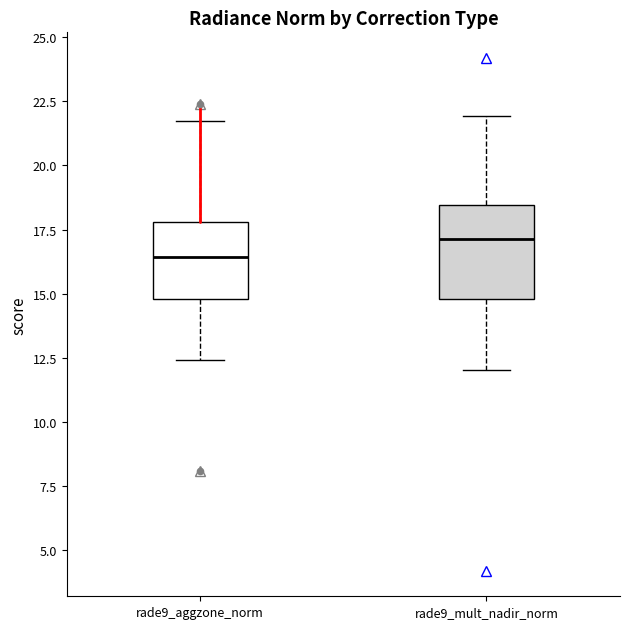

Which box has the lowest median line?

rade9_aggzone_norm